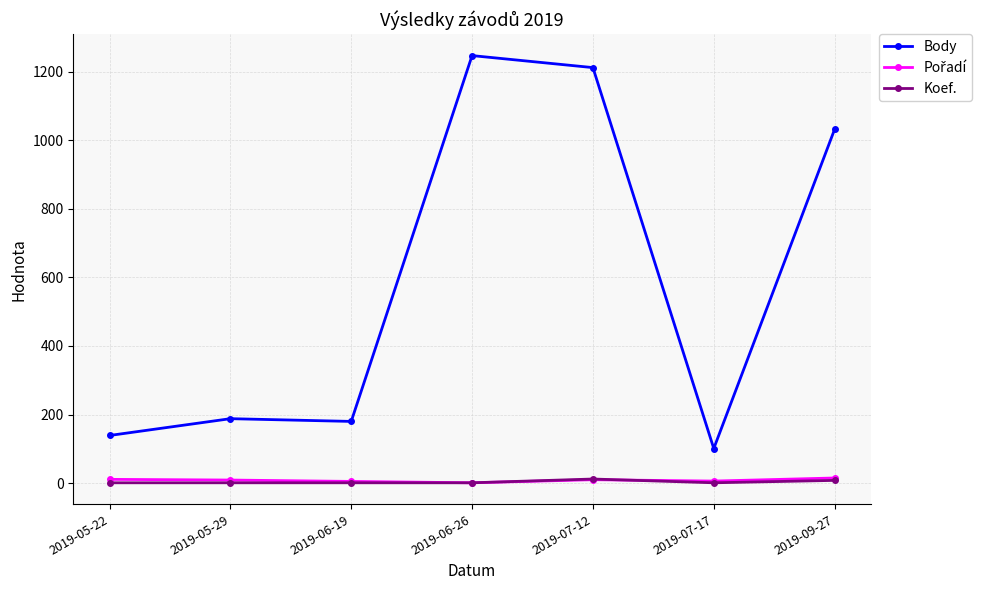

Is the value of Koef. at 2019-05-29 greater than the value of Body at 2019-07-12?

No